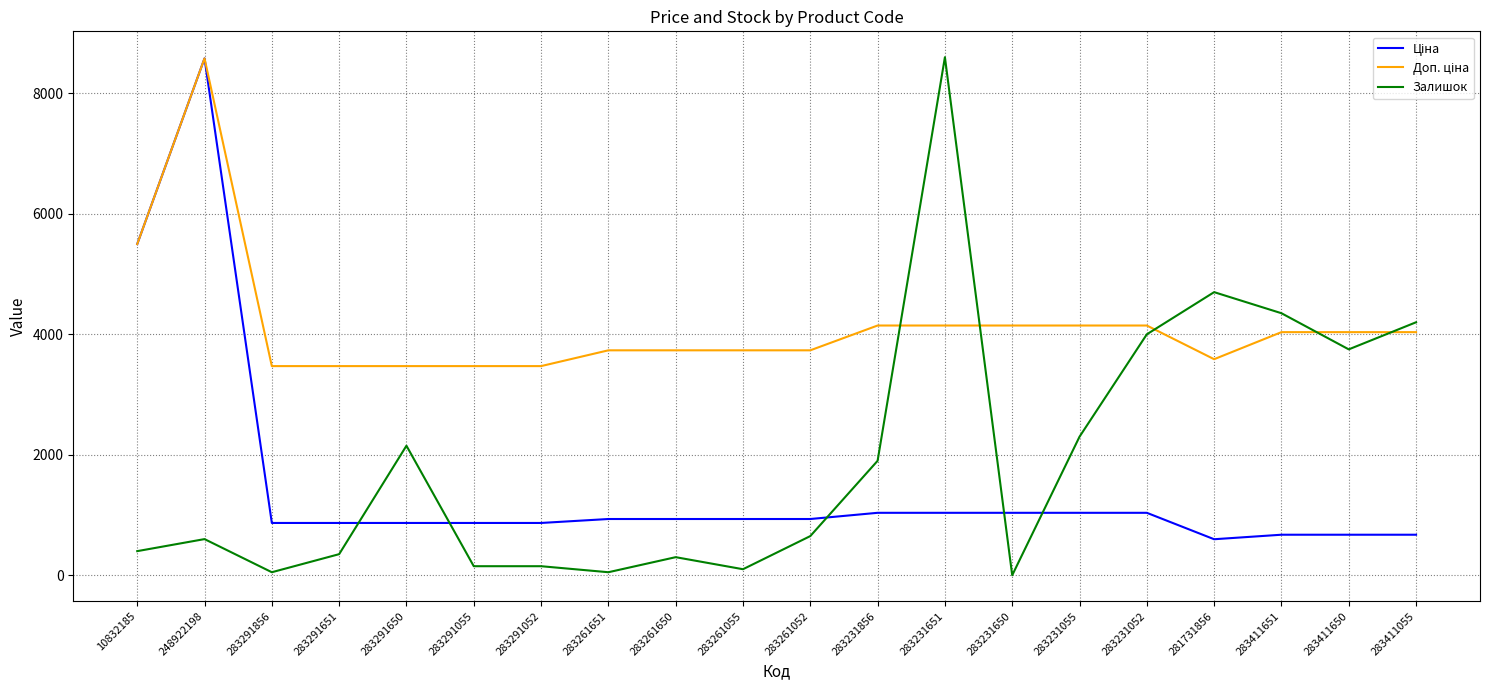

At which category is the sum across all series the highest?

248922198